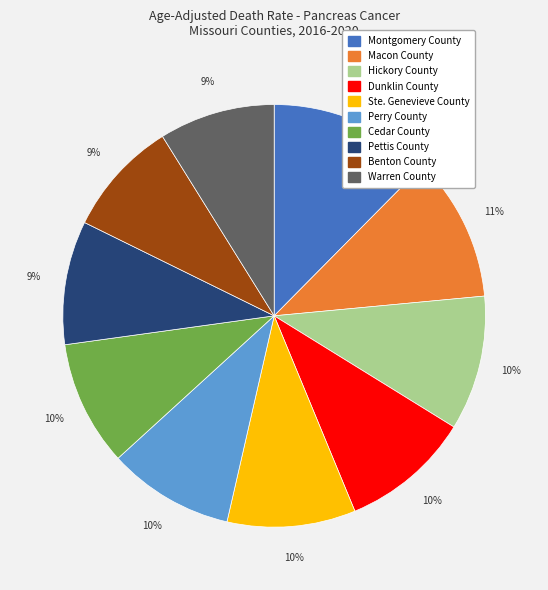

To the nearest percent, what percentage of the pie is Benton County?

9%